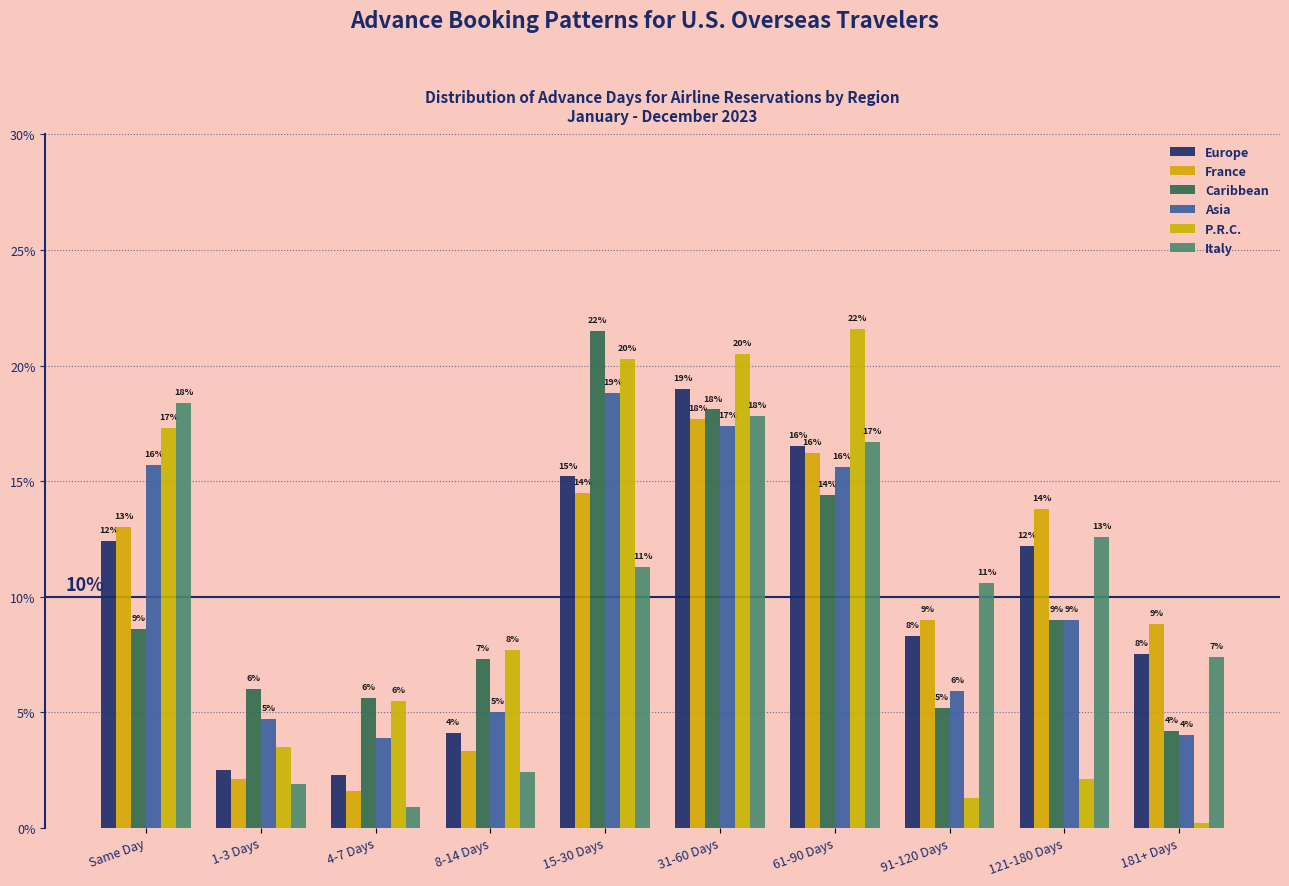

Reading left to right, transcribe all the data shown in this chart.

Europe: Same Day=0.1	1-3 Days=0.0	4-7 Days=0.0	8-14 Days=0.0	15-30 Days=0.2	31-60 Days=0.2	61-90 Days=0.2	91-120 Days=0.1	121-180 Days=0.1	181+ Days=0.1
France: Same Day=0.1	1-3 Days=0.0	4-7 Days=0.0	8-14 Days=0.0	15-30 Days=0.1	31-60 Days=0.2	61-90 Days=0.2	91-120 Days=0.1	121-180 Days=0.1	181+ Days=0.1
Caribbean: Same Day=0.1	1-3 Days=0.1	4-7 Days=0.1	8-14 Days=0.1	15-30 Days=0.2	31-60 Days=0.2	61-90 Days=0.1	91-120 Days=0.1	121-180 Days=0.1	181+ Days=0.0
Asia: Same Day=0.2	1-3 Days=0.0	4-7 Days=0.0	8-14 Days=0.1	15-30 Days=0.2	31-60 Days=0.2	61-90 Days=0.2	91-120 Days=0.1	121-180 Days=0.1	181+ Days=0.0
P.R.C.: Same Day=0.2	1-3 Days=0.0	4-7 Days=0.1	8-14 Days=0.1	15-30 Days=0.2	31-60 Days=0.2	61-90 Days=0.2	91-120 Days=0.0	121-180 Days=0.0	181+ Days=0.0
Italy: Same Day=0.2	1-3 Days=0.0	4-7 Days=0.0	8-14 Days=0.0	15-30 Days=0.1	31-60 Days=0.2	61-90 Days=0.2	91-120 Days=0.1	121-180 Days=0.1	181+ Days=0.1